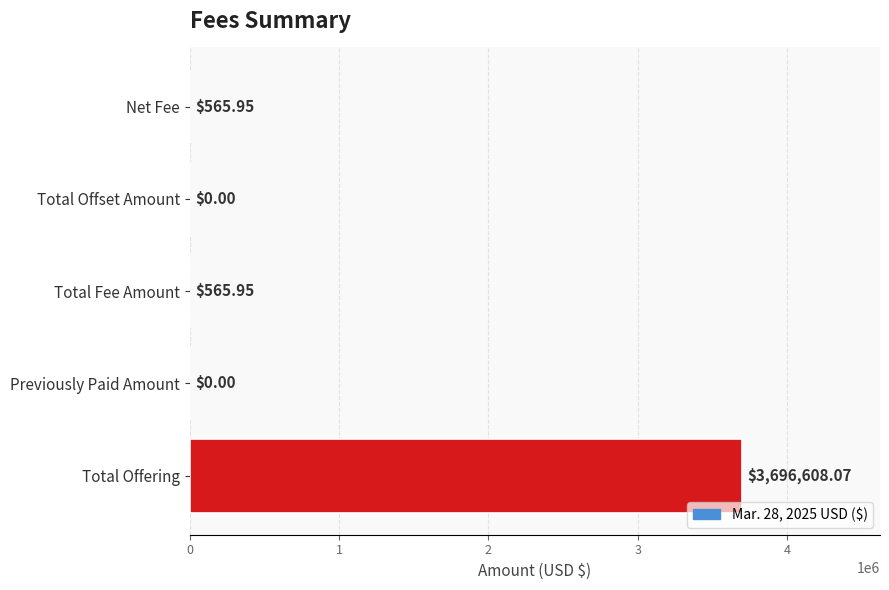

What is the sum of all values?

3697740.0